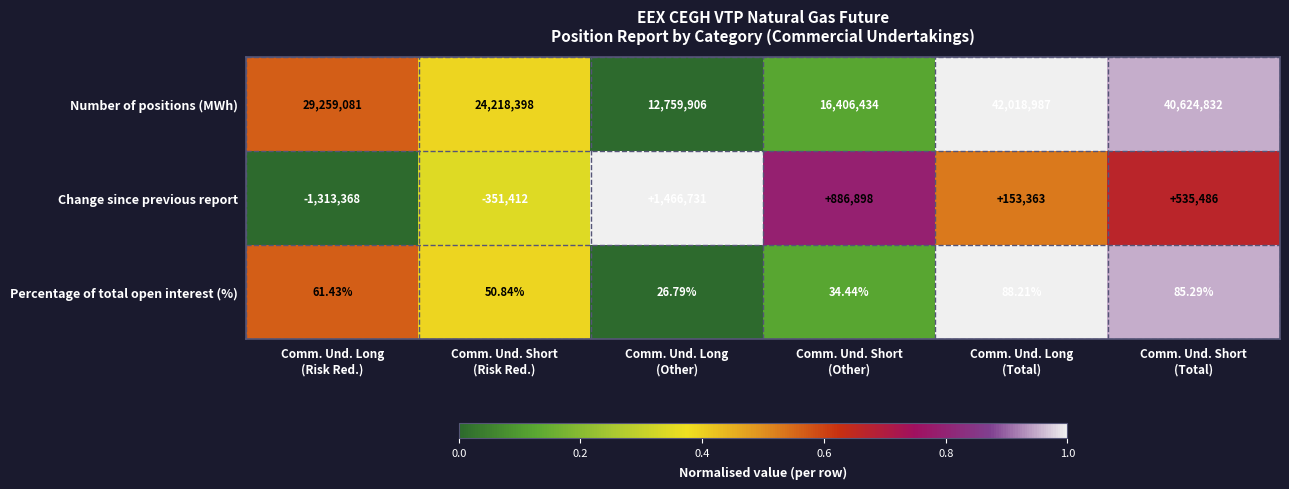

Which series has the largest total across all categories?

Number of positions (MWh)